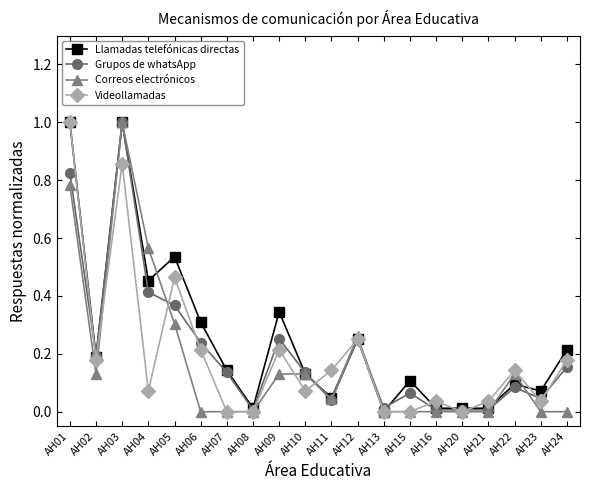

True or false: Llamadas telefónicas directas has a value of 0.0 at AH16.

True